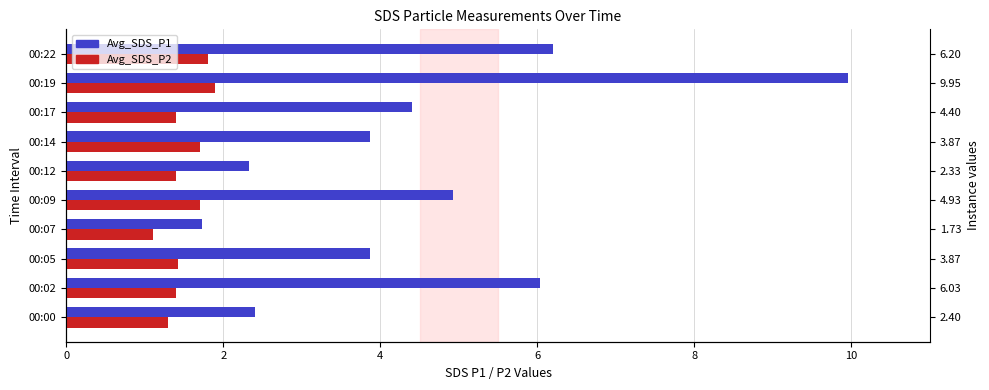

Reading left to right, what are all the values shown in this chart?

Avg_SDS_P1: 2.4	6.0	3.9	1.7	4.9	2.3	3.9	4.4	9.9	6.2
Avg_SDS_P2: 1.3	1.4	1.4	1.1	1.7	1.4	1.7	1.4	1.9	1.8